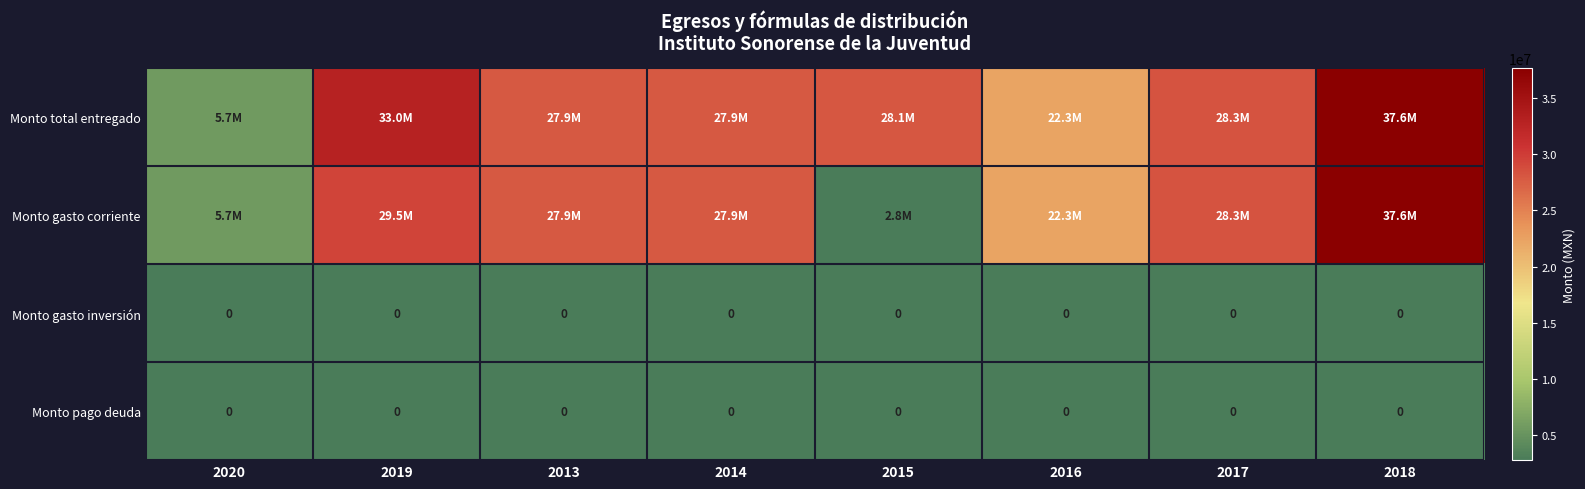

At how many categories does at least one series exceed 33848271?

1